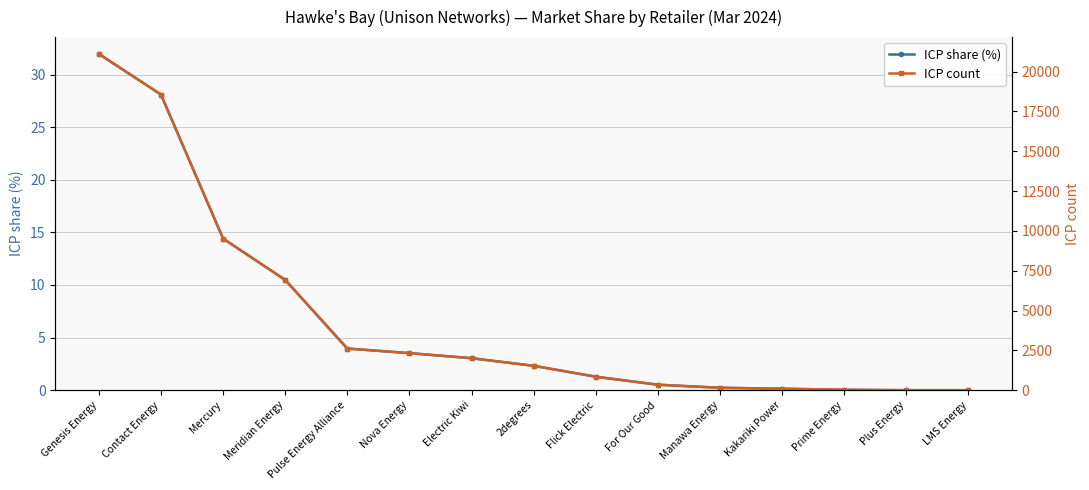

True or false: ICP share (%) and ICP count intersect in this chart.

False